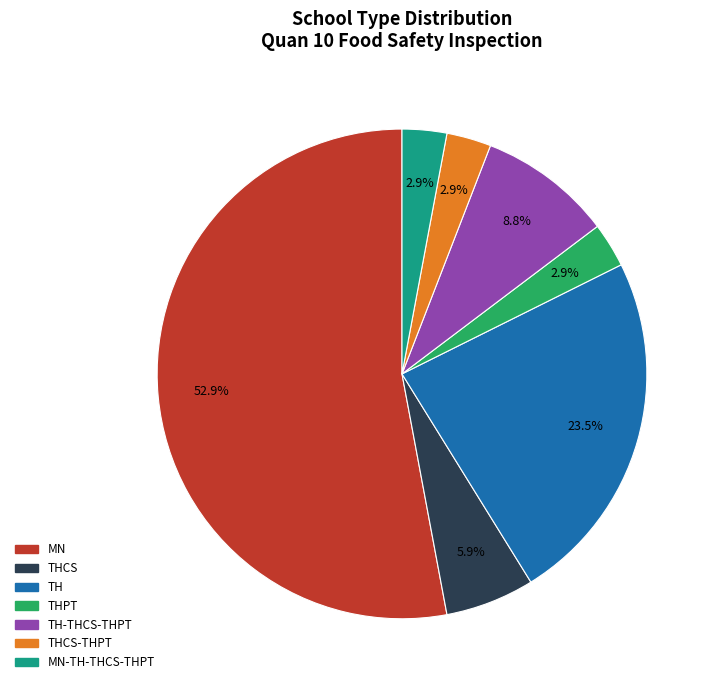

Is there a majority slice in this chart?

Yes